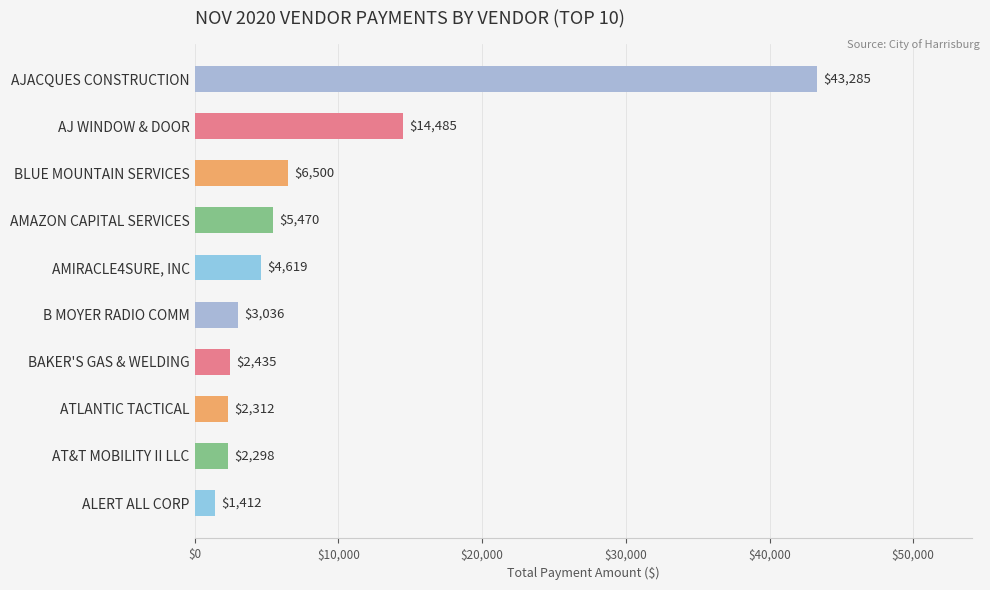

At which label is the value closest to 22348?

AJ WINDOW & DOOR